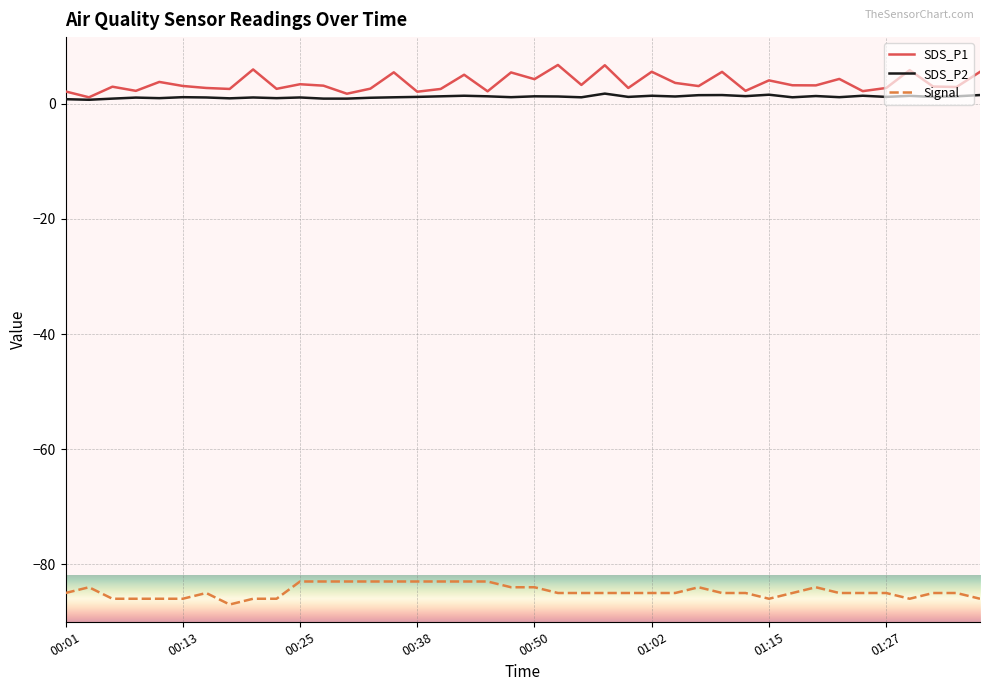

True or false: SDS_P1 and Signal intersect in this chart.

False